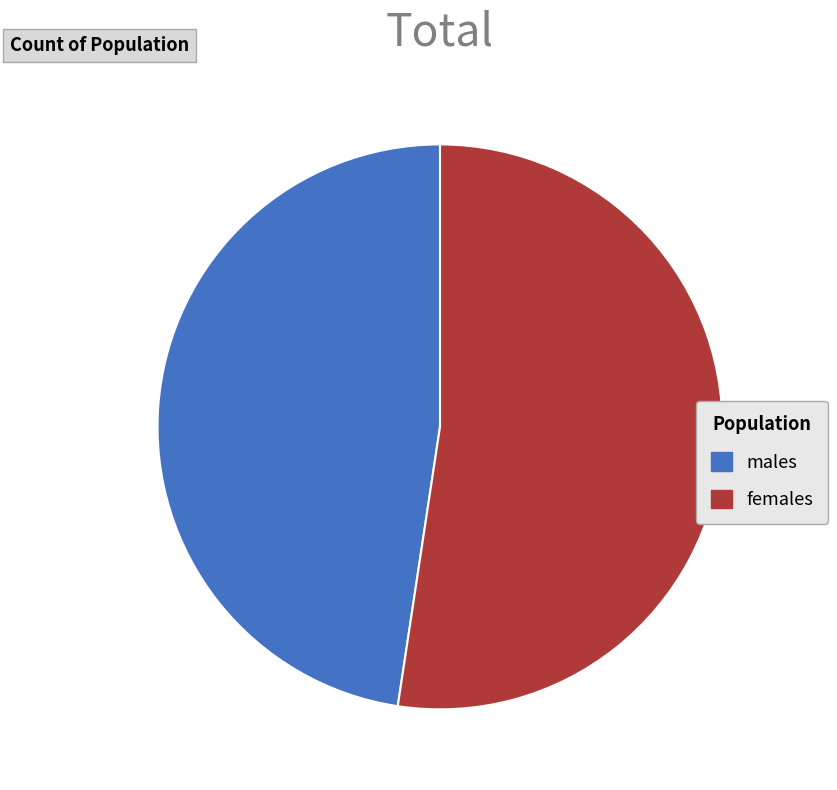

Which category has the biggest portion of the pie?

females